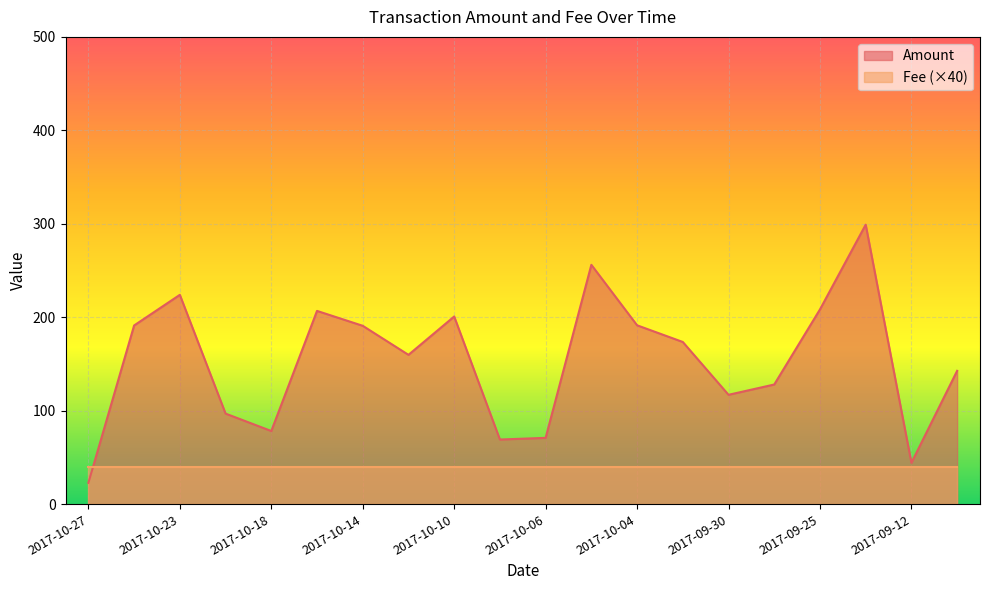

The value at 2017-09-27 is 44.5. True or false?

False